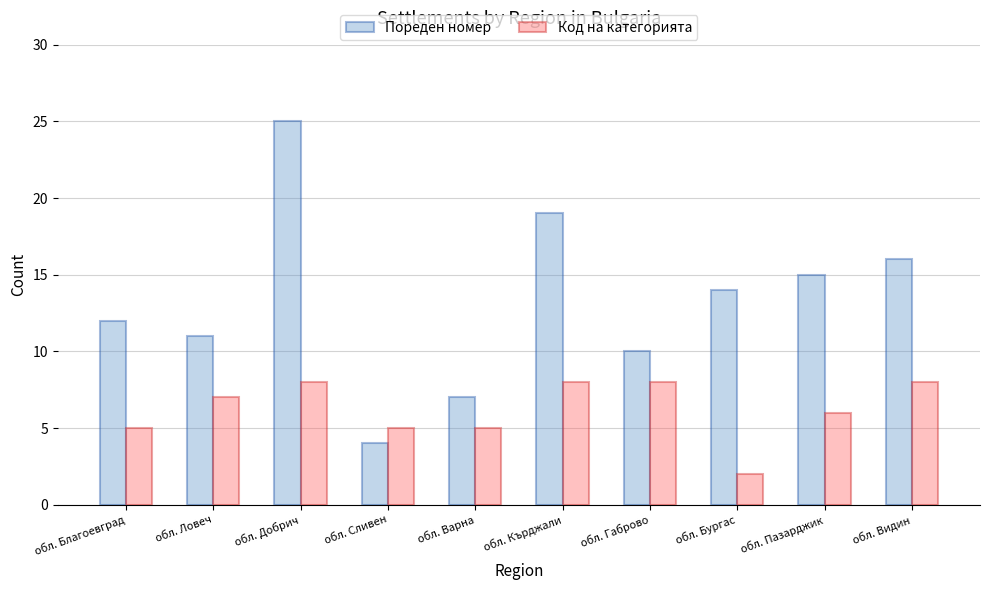

Rank the series by their maximum value, from lowest to highest.

Код на категорията, Пореден номер